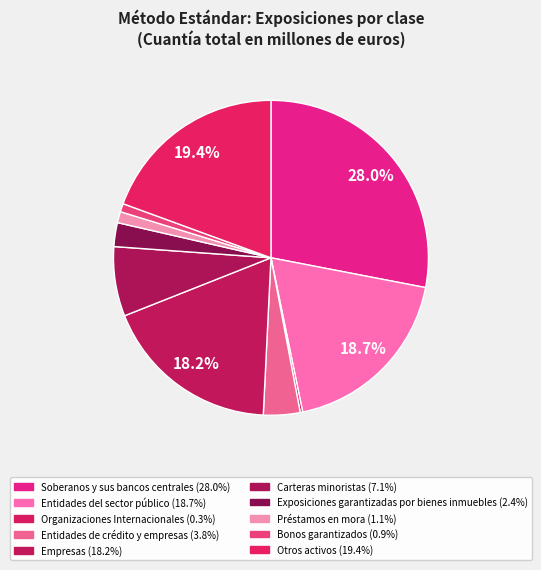

How many slices are in this pie chart?

10